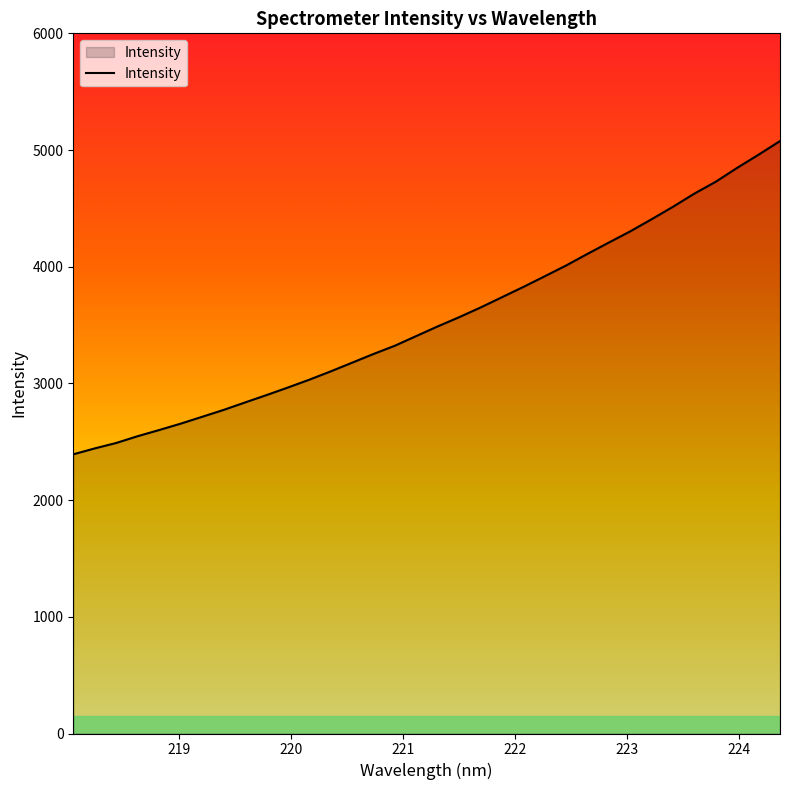

What is the maximum value shown in the chart?

5076.7